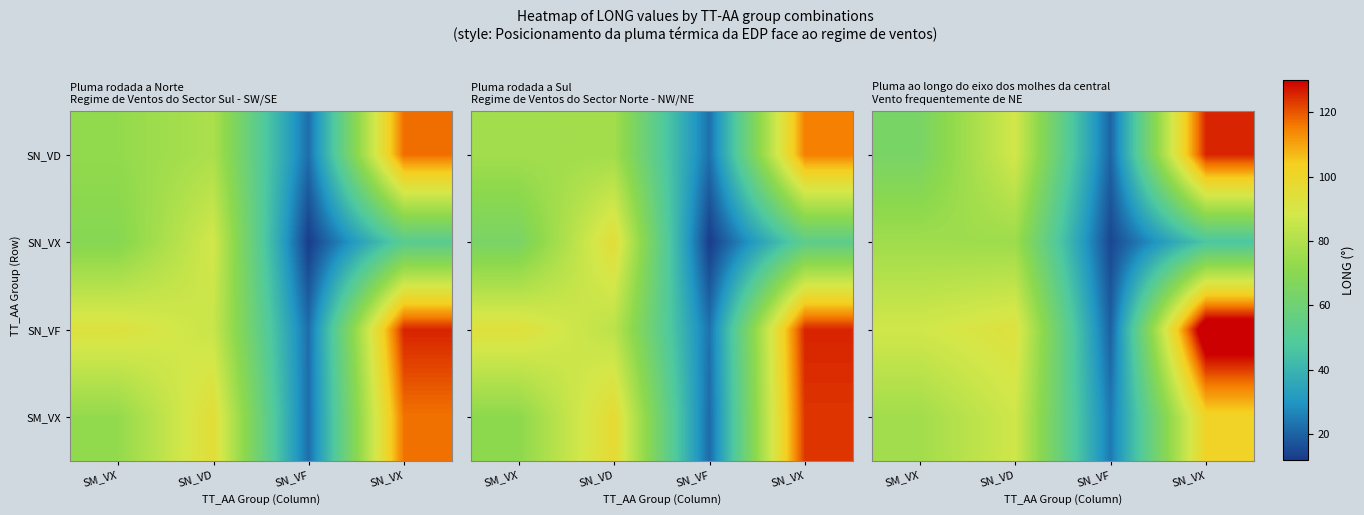

Is the value of SN_VX at SM_VX greater than the value of SN_VD at SN_VF?

Yes